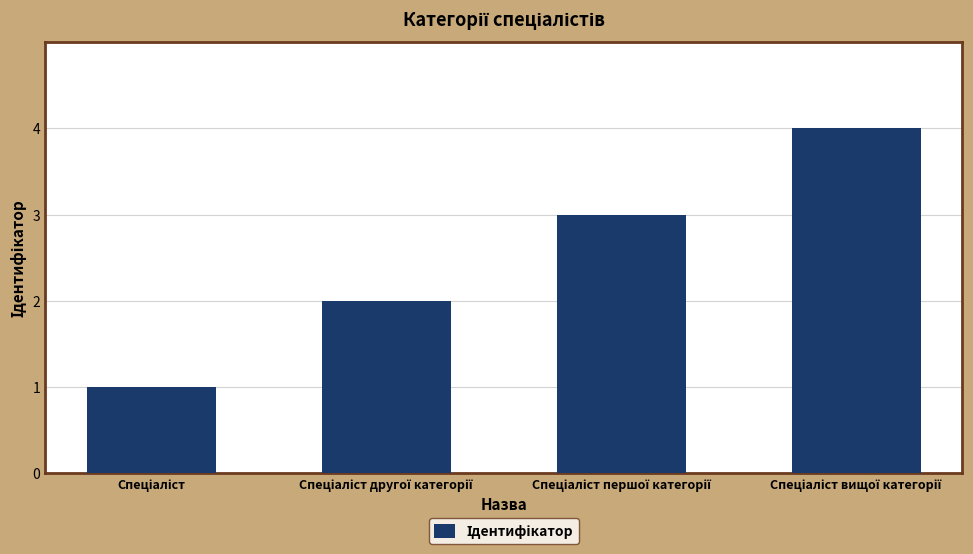

What is the difference between the maximum and minimum values?

3